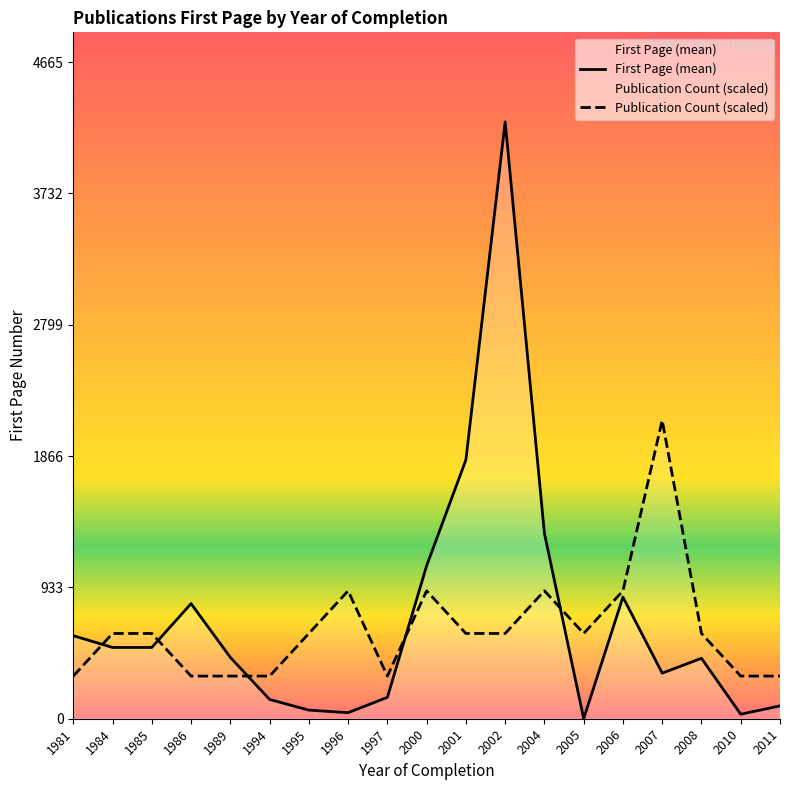

Where is the first local maximum for Publication Count (scaled)?

1996